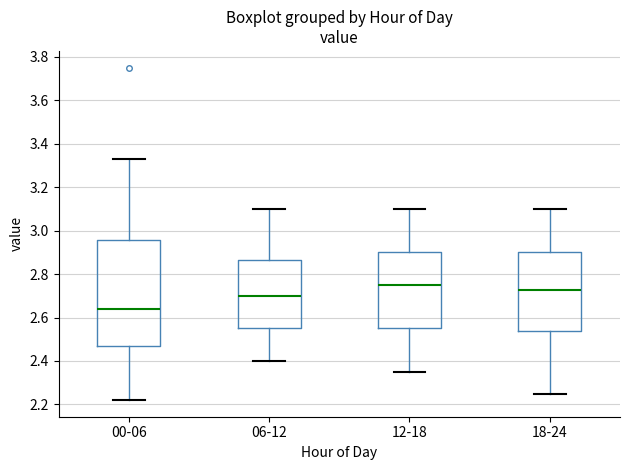

Which box is the tallest, from its lower edge to its upper edge?

00-06